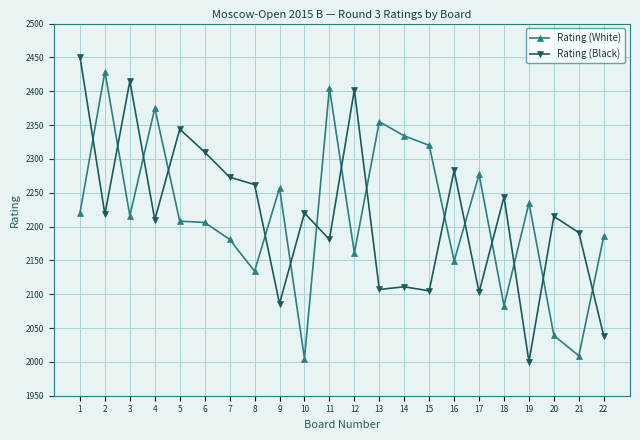

What is the sum of all Rating (White) values?

48784